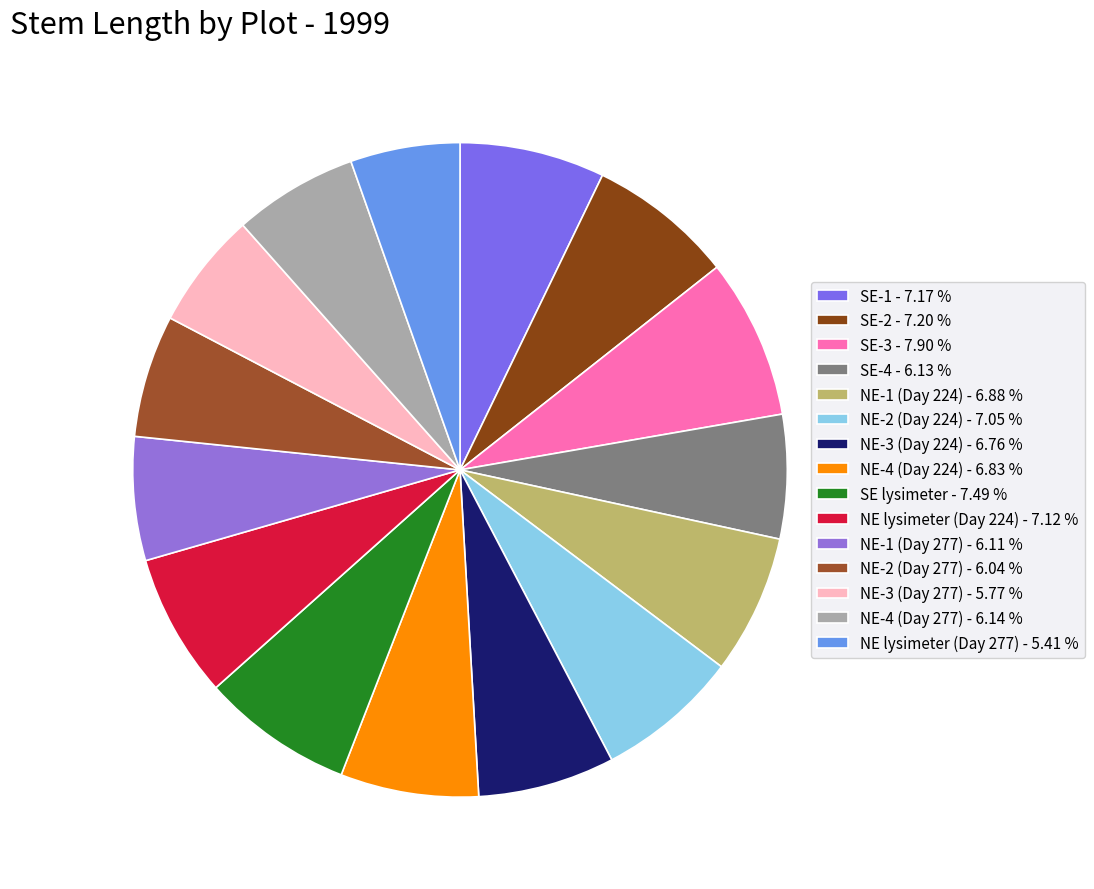

Is there a majority slice in this chart?

No